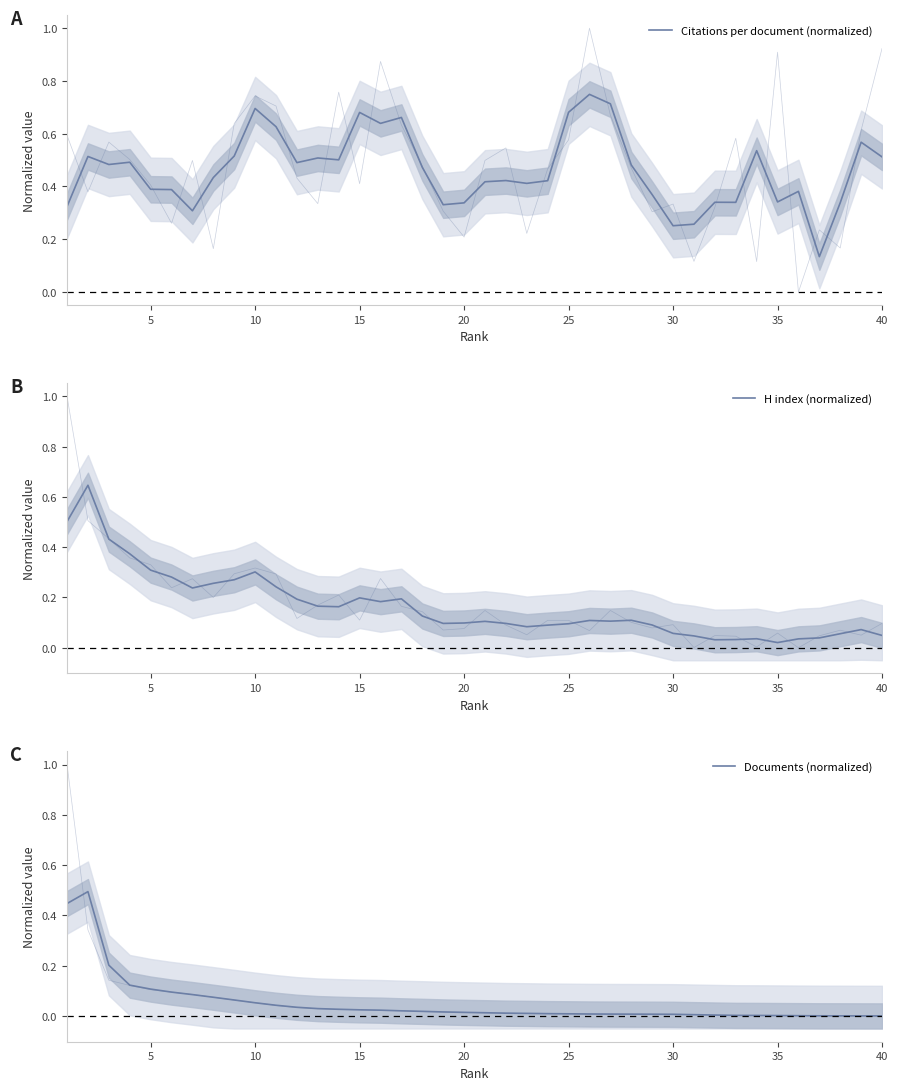

Reading left to right, list all the values displayed in this chart.

Citations per document (normalized): 0.3	0.5	0.5	0.5	0.4	0.4	0.3	0.4	0.5	0.7	0.6	0.5	0.5	0.5	0.7	0.6	0.7	0.5	0.3	0.3	0.4	0.4	0.4	0.4	0.7	0.7	0.7	0.5	0.4	0.3	0.3	0.3	0.3	0.5	0.3	0.4	0.1	0.3	0.6	0.5
H index (normalized): 0.5	0.6	0.4	0.4	0.3	0.3	0.2	0.3	0.3	0.3	0.2	0.2	0.2	0.2	0.2	0.2	0.2	0.1	0.1	0.1	0.1	0.1	0.1	0.1	0.1	0.1	0.1	0.1	0.1	0.1	0.0	0.0	0.0	0.0	0.0	0.0	0.0	0.1	0.1	0.0
Documents (normalized): 0.4	0.5	0.2	0.1	0.1	0.1	0.1	0.1	0.1	0.1	0.0	0.0	0.0	0.0	0.0	0.0	0.0	0.0	0.0	0.0	0.0	0.0	0.0	0.0	0.0	0.0	0.0	0.0	0.0	0.0	0.0	0.0	0.0	0.0	0.0	0.0	0.0	0.0	0.0	0.0